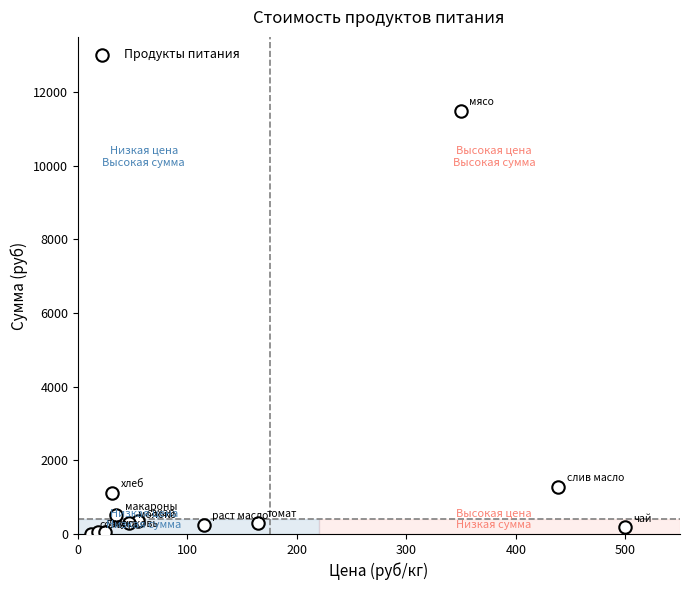

What Y value in the scatter plot is closest to 5755?

1281.6